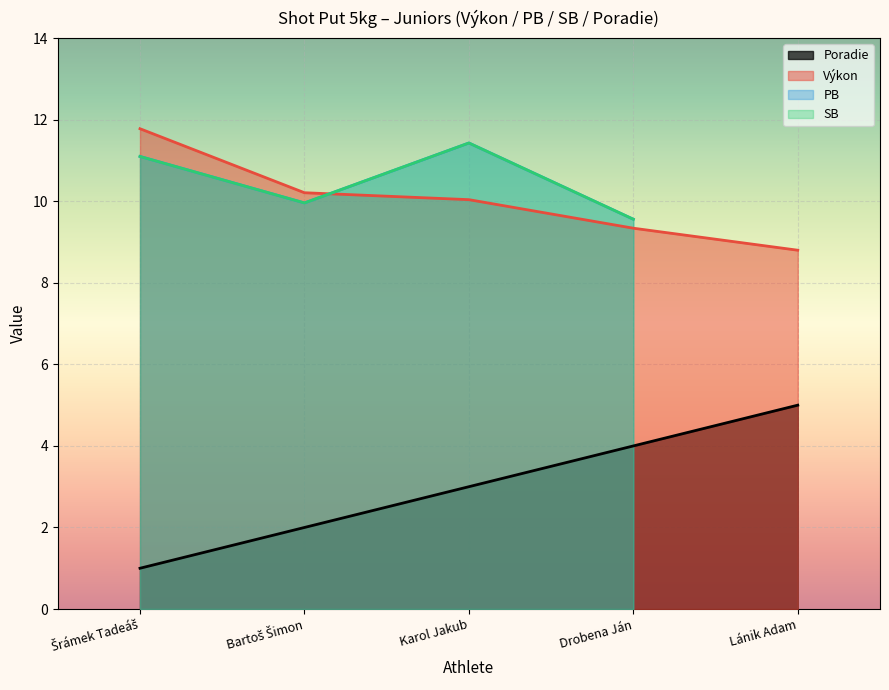

What is the smallest value displayed?

1.0